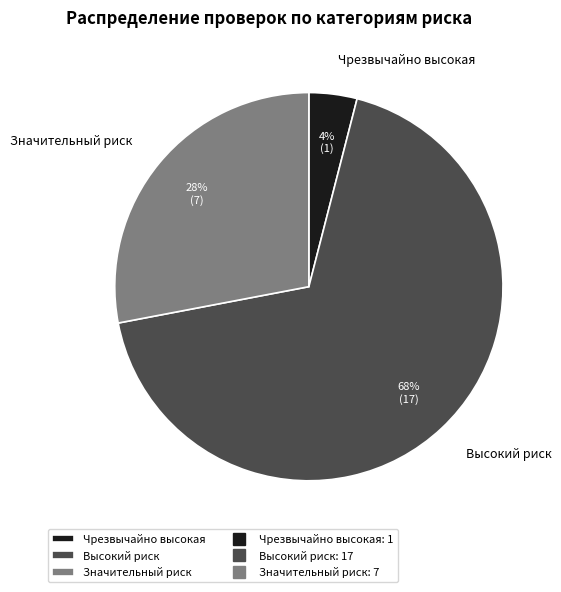

Which slice is the smallest?

Чрезвычайно высокая